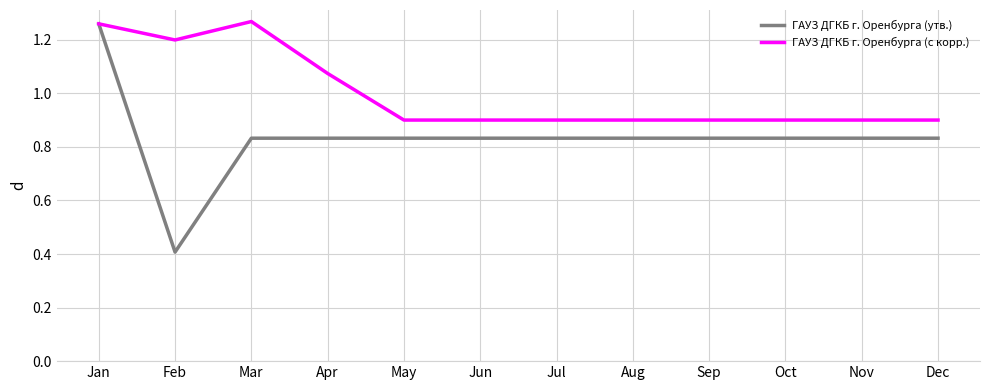

At which label is ГАУЗ ДГКБ г. Оренбурга (с корр.) closest to 1?

Apr